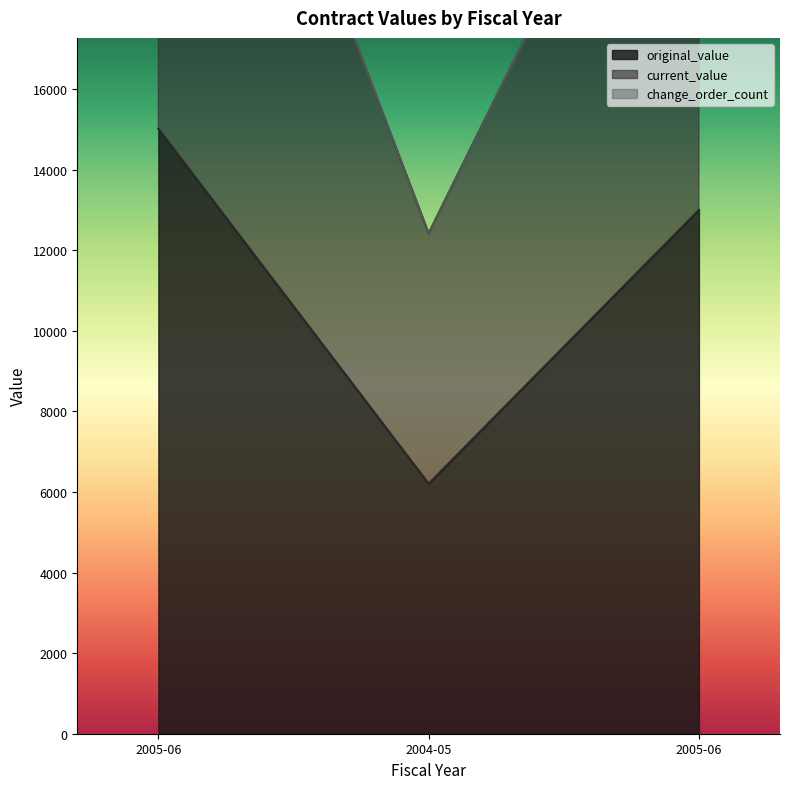

Between 2004-05 and 2005-06, which is larger?

2005-06